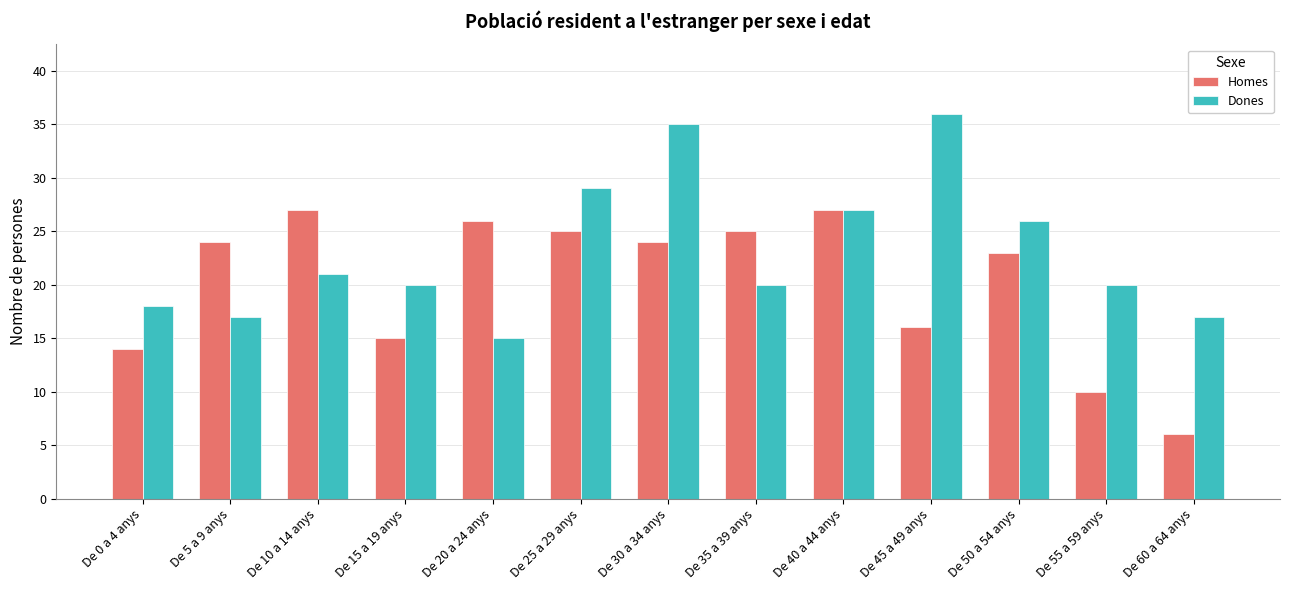

Reading right to left, what are all the values shown in this chart?

Homes: De 60 a 64 anys=6	De 55 a 59 anys=10	De 50 a 54 anys=23	De 45 a 49 anys=16	De 40 a 44 anys=27	De 35 a 39 anys=25	De 30 a 34 anys=24	De 25 a 29 anys=25	De 20 a 24 anys=26	De 15 a 19 anys=15	De 10 a 14 anys=27	De 5 a 9 anys=24	De 0 a 4 anys=14
Dones: De 60 a 64 anys=17	De 55 a 59 anys=20	De 50 a 54 anys=26	De 45 a 49 anys=36	De 40 a 44 anys=27	De 35 a 39 anys=20	De 30 a 34 anys=35	De 25 a 29 anys=29	De 20 a 24 anys=15	De 15 a 19 anys=20	De 10 a 14 anys=21	De 5 a 9 anys=17	De 0 a 4 anys=18